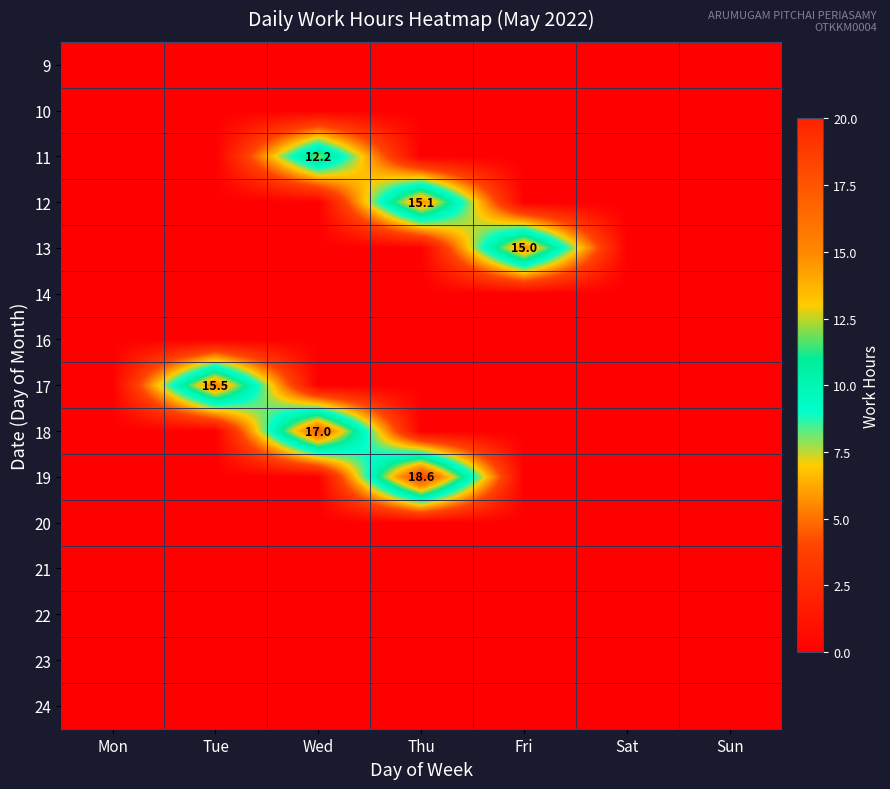

At which category does the chart reach its minimum across all series?

Mon